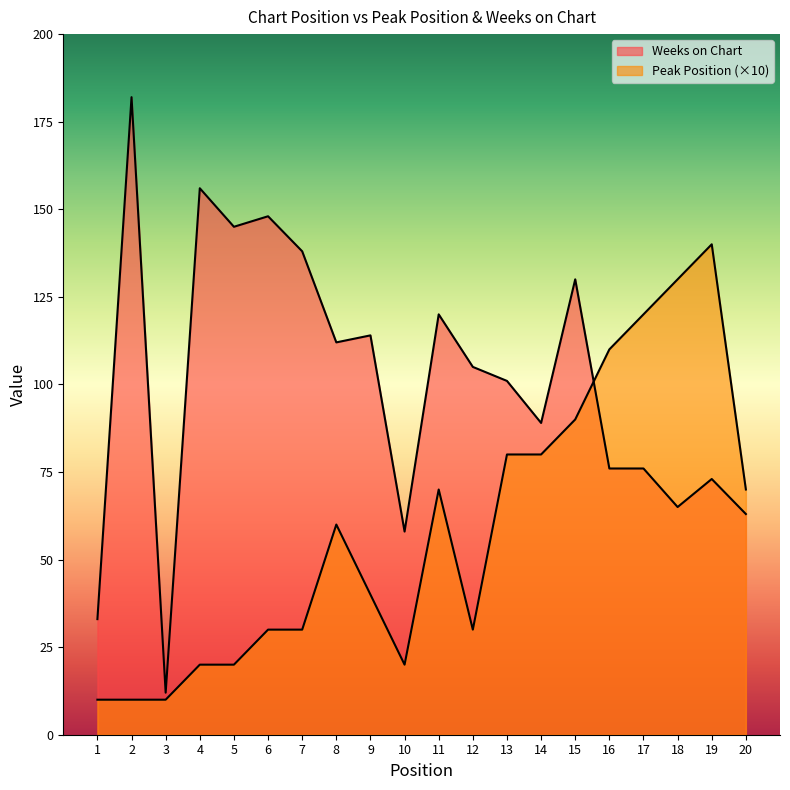

Rank the series at 9 from lowest to highest value.

Peak Position, Weeks on Chart